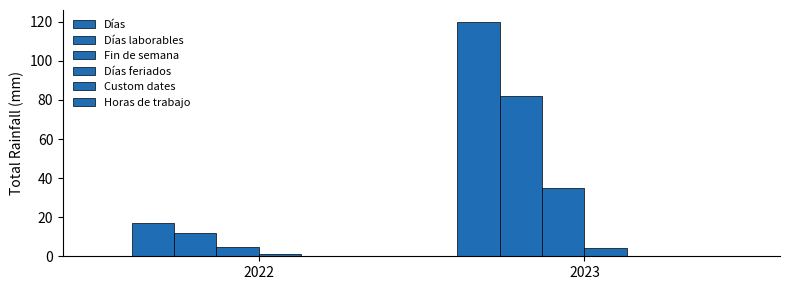

What is the total value across all series at 2023?

241